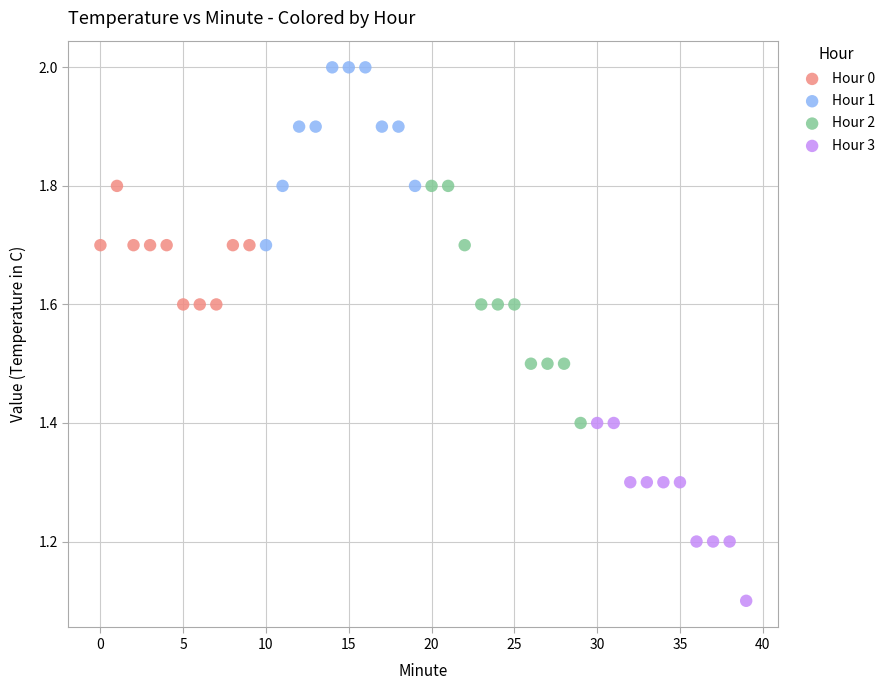

Which series reaches the maximum Y coordinate?

Hour 1